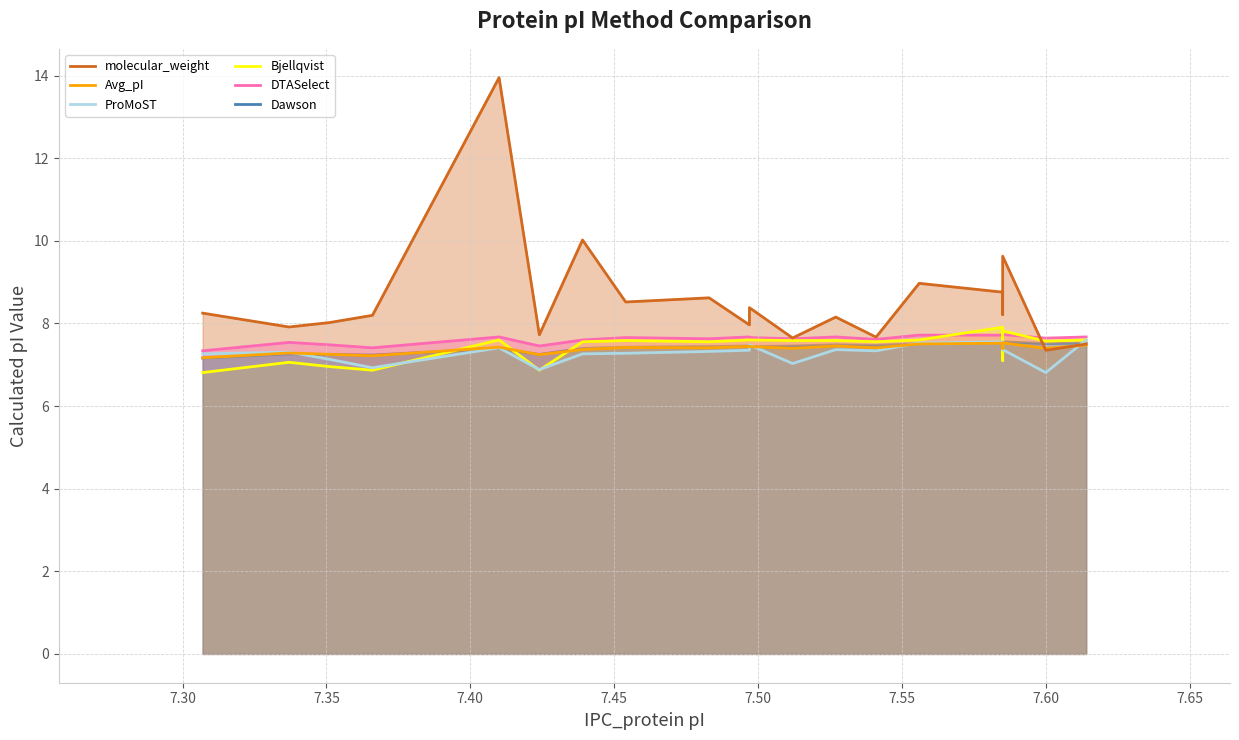

List the series in order of their peak value, highest first.

molecular_weight, Bjellqvist, DTASelect, ProMoST, Dawson, Avg_pI